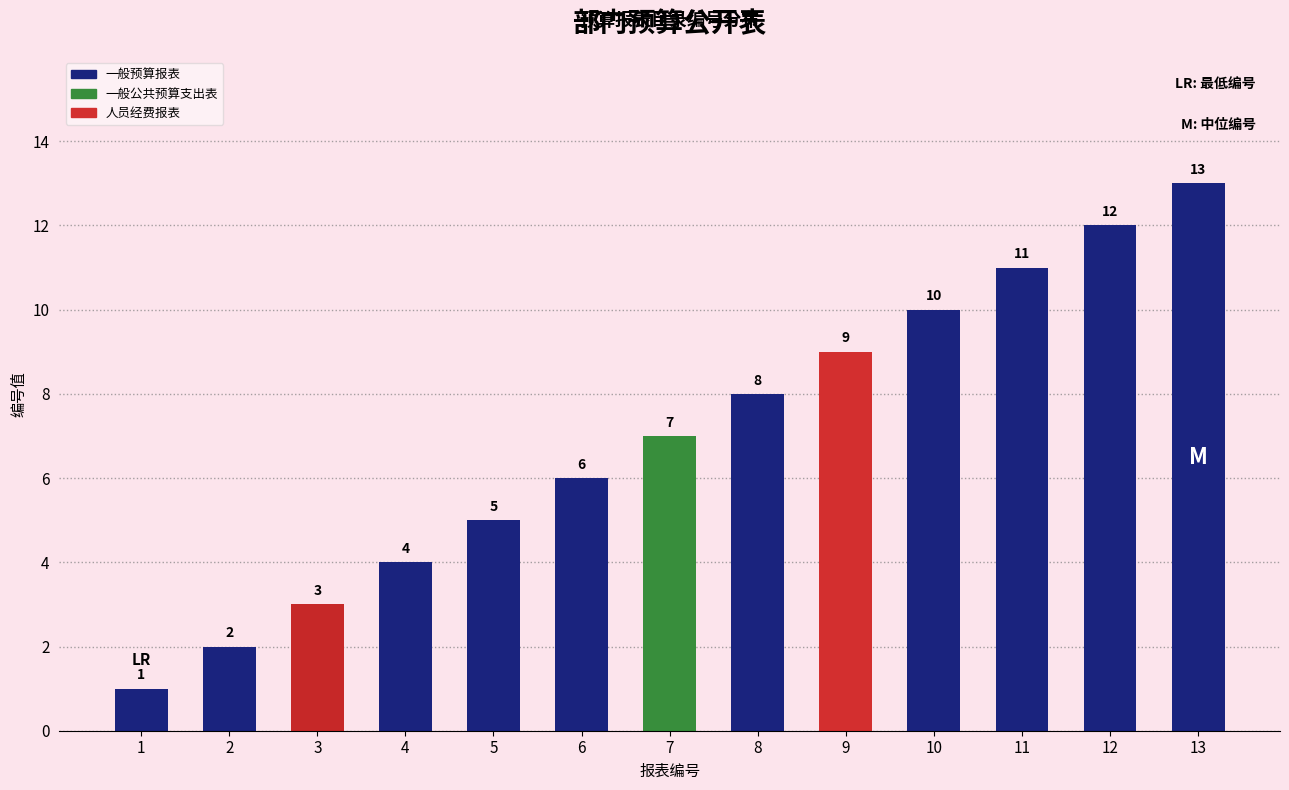

At which category does the chart reach its peak across all series?

13